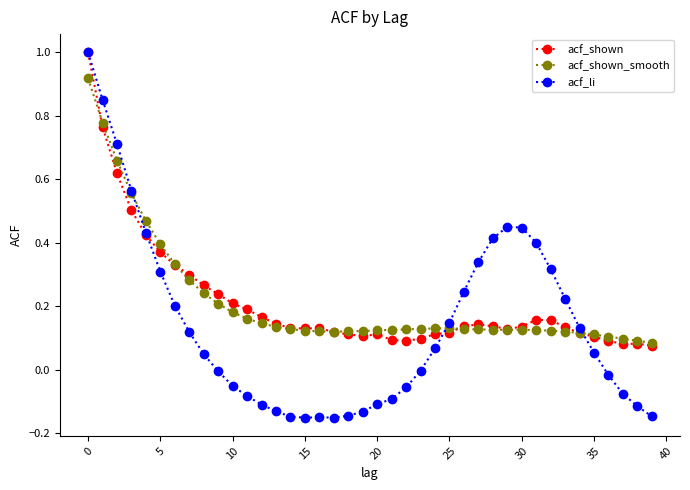

What is the maximum value shown in the chart?

1.0